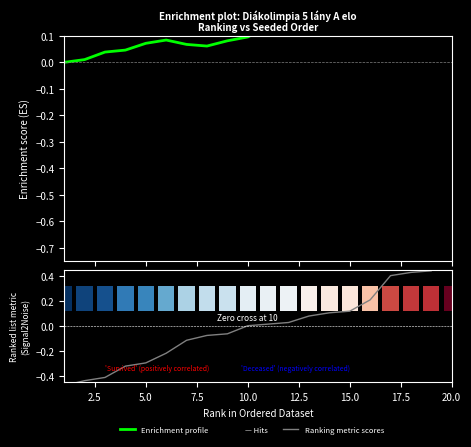

What is the difference between the maximum and second lowest values in the Ranking metric scores series?

1.0